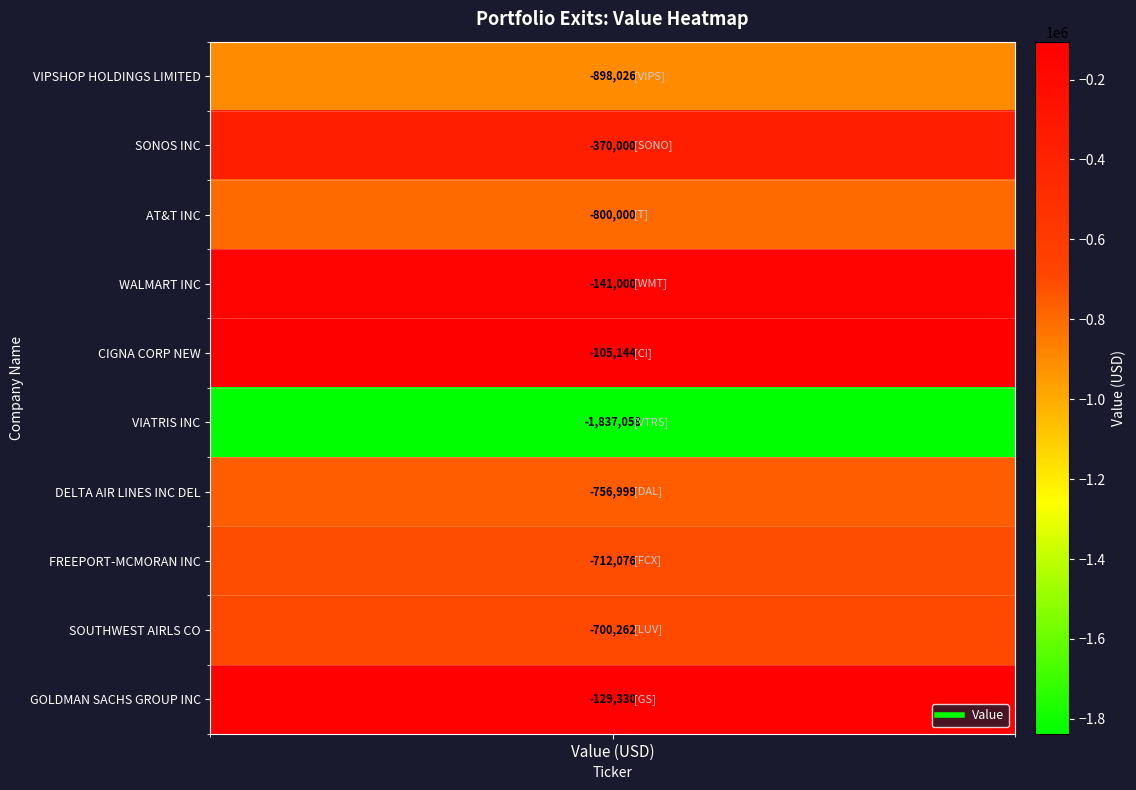

Reading left to right, list all the values displayed in this chart.

VIPSHOP HOLDINGS LIMITED=-898026	SONOS INC=-370000	AT&T INC=-800000	WALMART INC=-141000	CIGNA CORP NEW=-105144	VIATRIS INC=-1837058	DELTA AIR LINES INC DEL=-756999	FREEPORT-MCMORAN INC=-712076	SOUTHWEST AIRLS CO=-700262	GOLDMAN SACHS GROUP INC=-129330